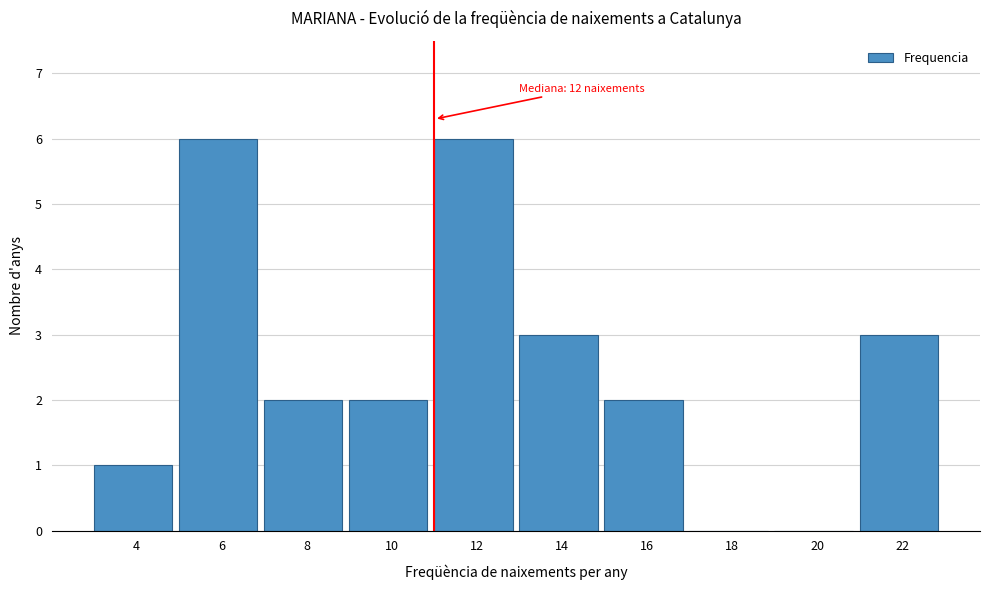

What is the maximum value shown in the chart?

6